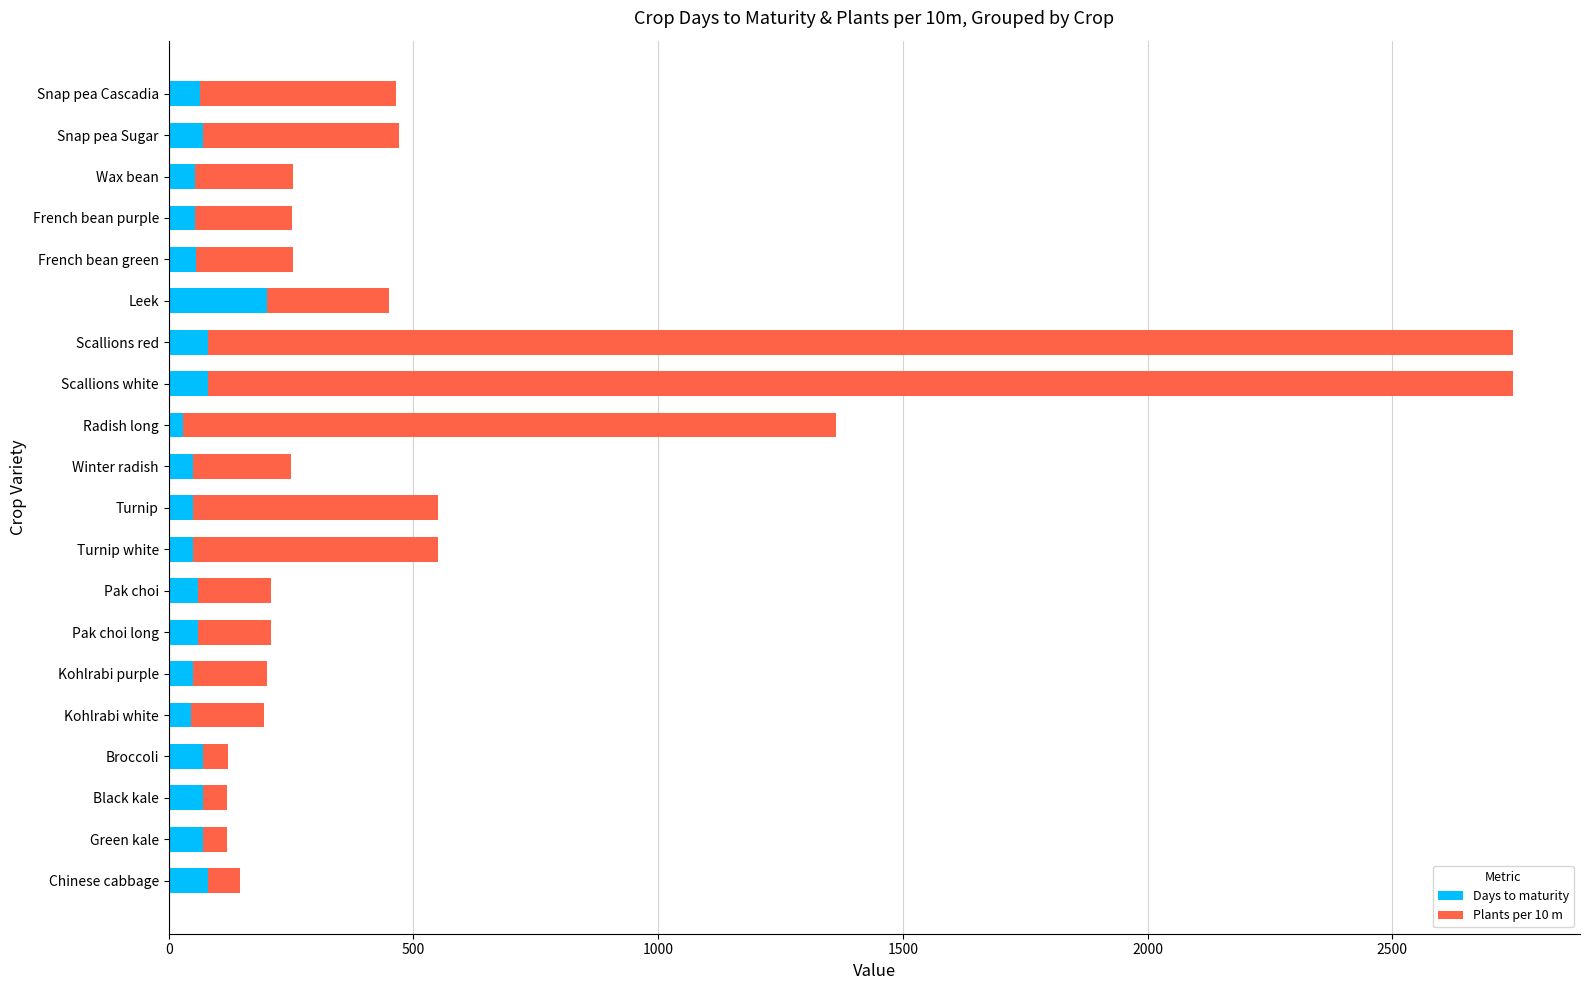

What is the approximate value of Days to maturity at Chinese cabbage?

80